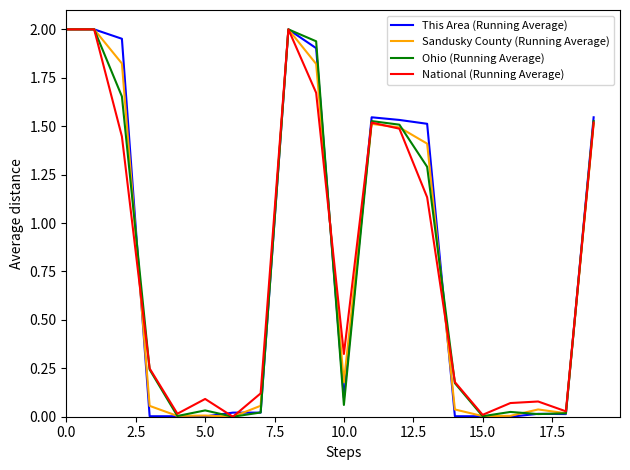

What is the difference between the second highest and minimum values in the Sandusky County (Running Average) series?

2.0